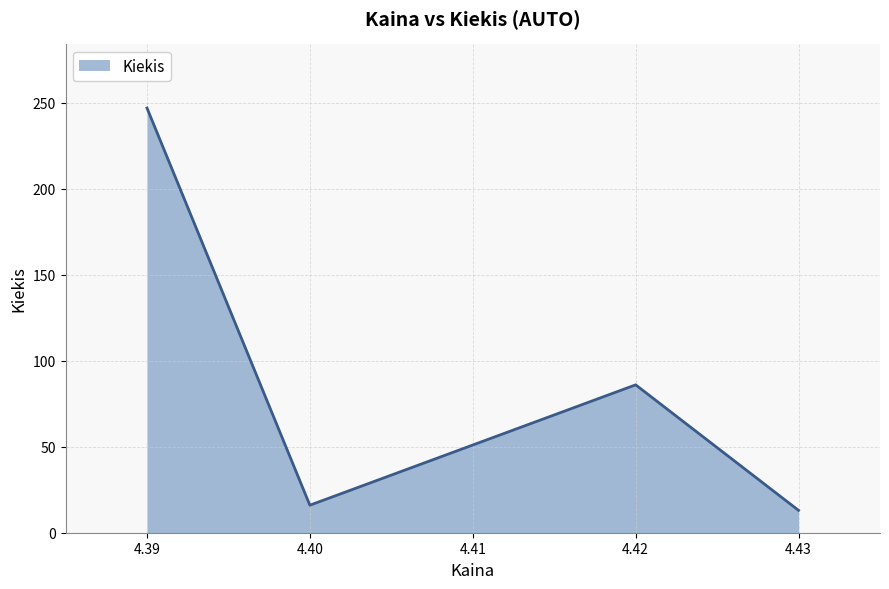

Reading left to right, extract all data points from this chart.

4.39=247	4.40=16	4.42=86	4.43=13